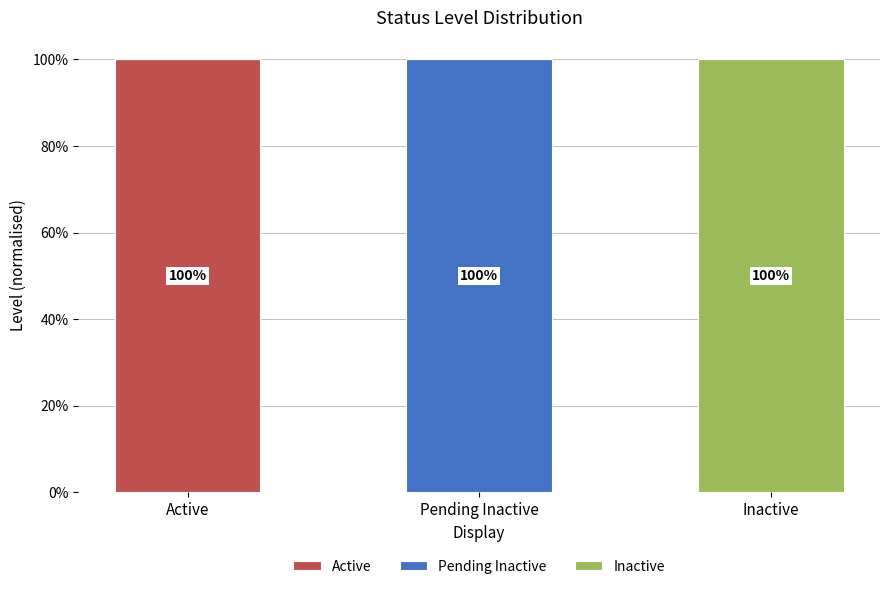

Between Pending Inactive and Inactive, which series saw the biggest shift?

Pending Inactive